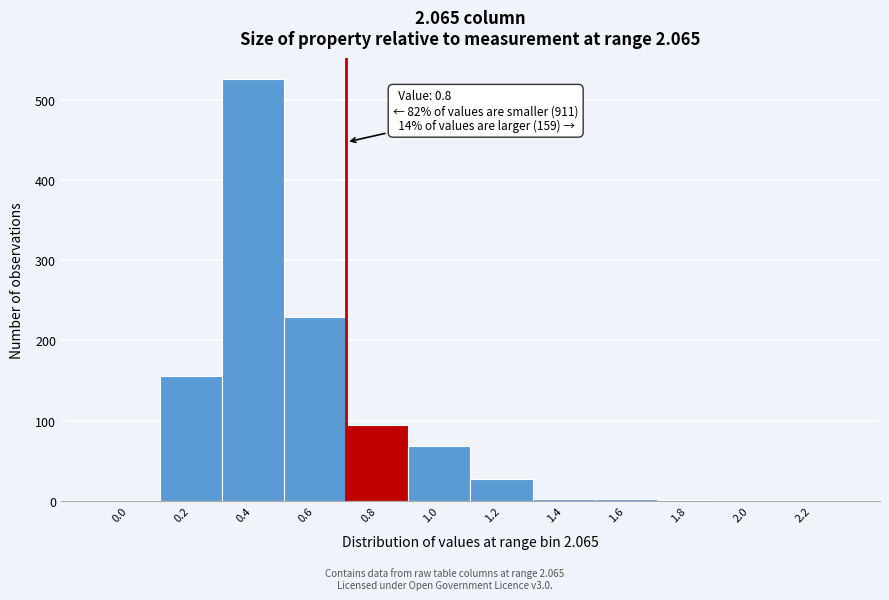

Is it true that the value at 1.0 is 108?

False